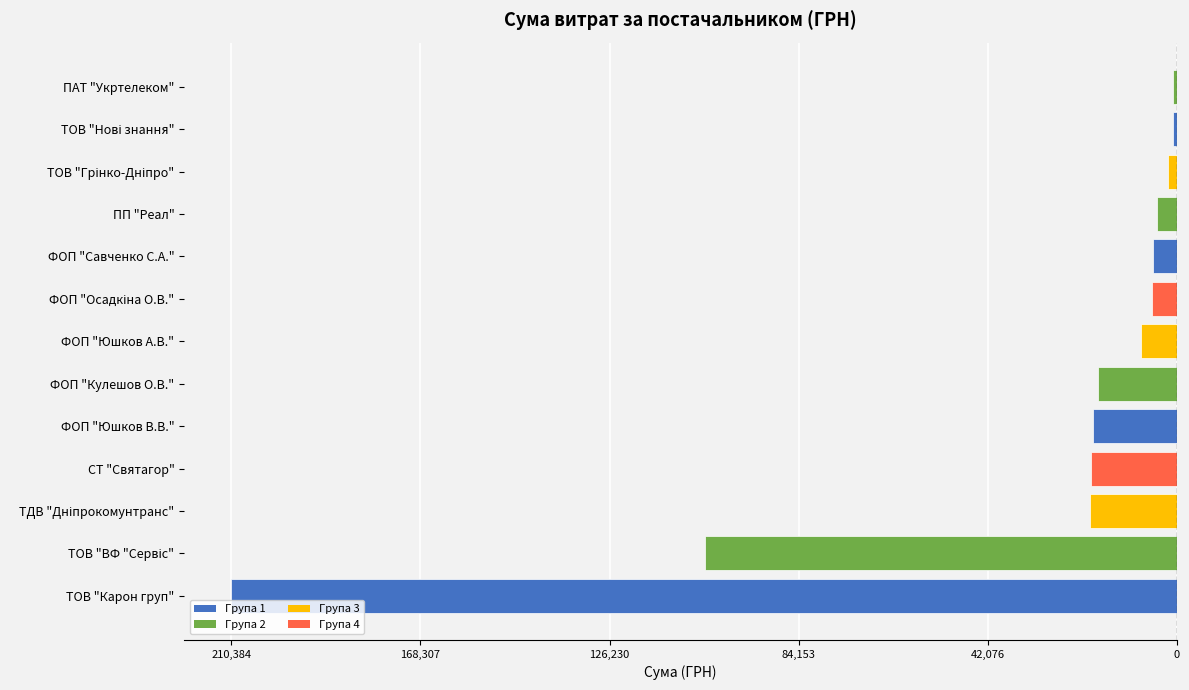

Are the bars horizontal?

Yes